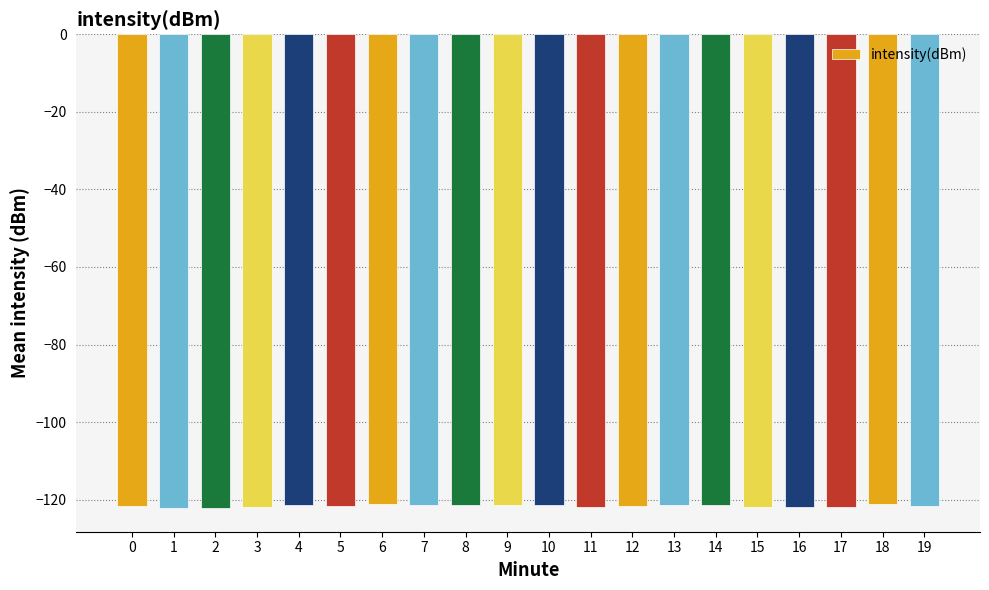

What value does the data have at 17?

-121.8